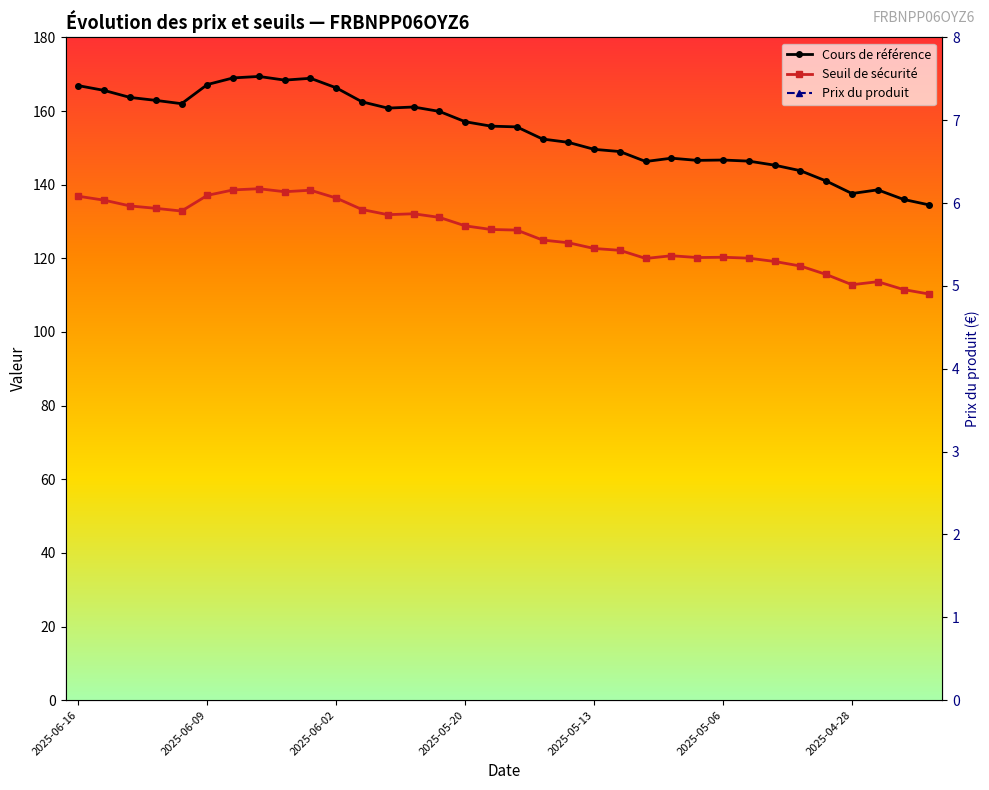

What is the minimum value for Seuil de sécurité?

110.3